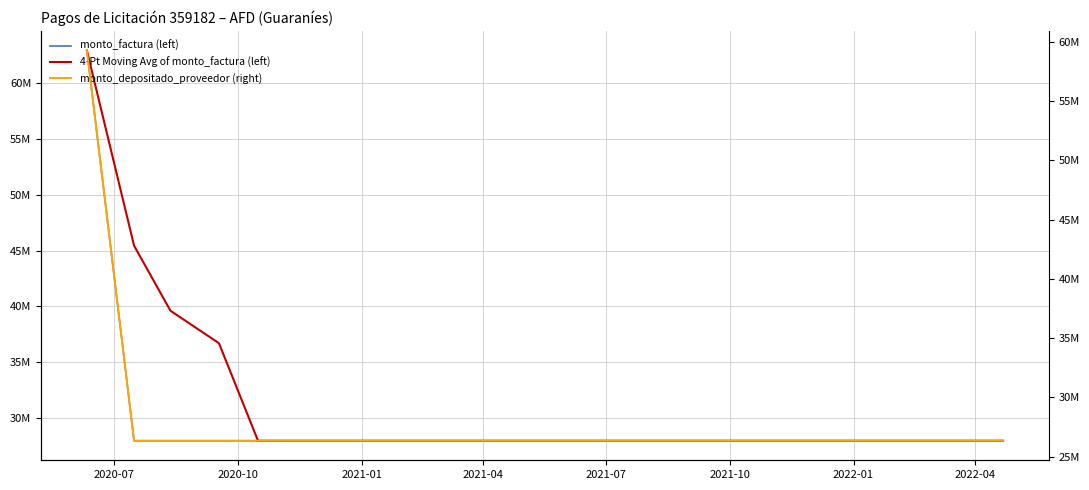

How many lines are shown in the chart?

3